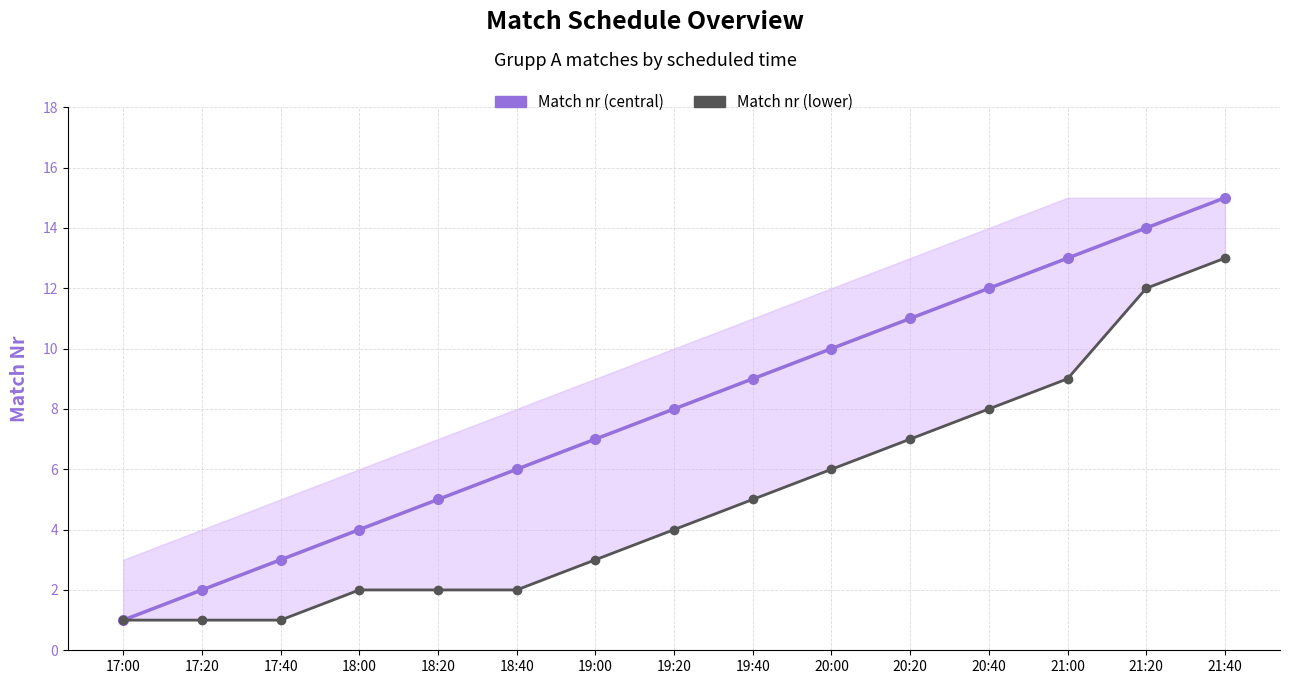

Where is Match nr (central) nearest to the value 8?

19:20